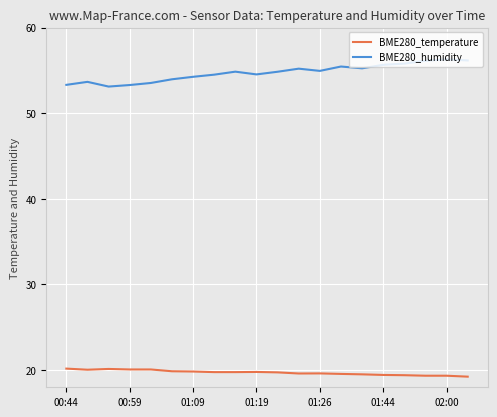

Rank the series by their maximum value, from highest to lowest.

BME280_humidity, BME280_temperature